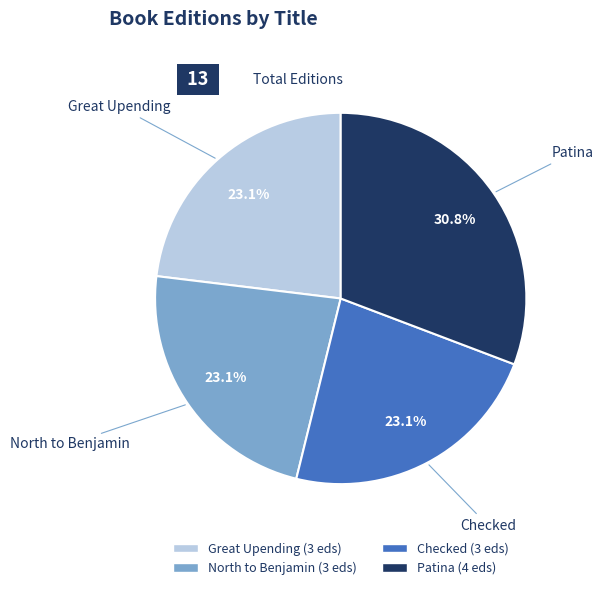

What is the ratio of the value at Patina to the value at Checked?

1.3